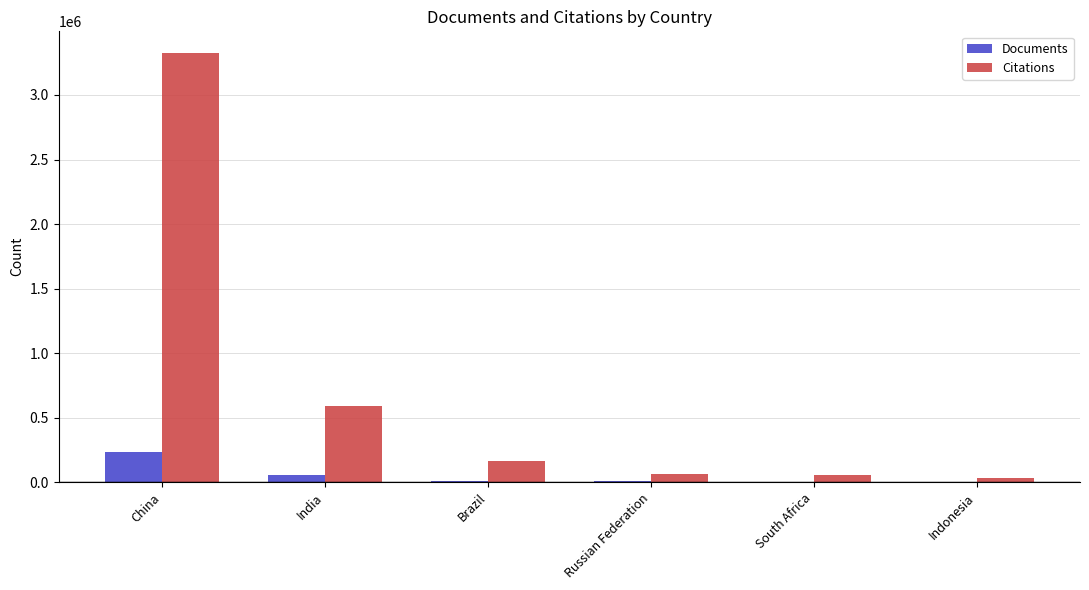

Between China and South Africa, which series saw the biggest shift?

Citations